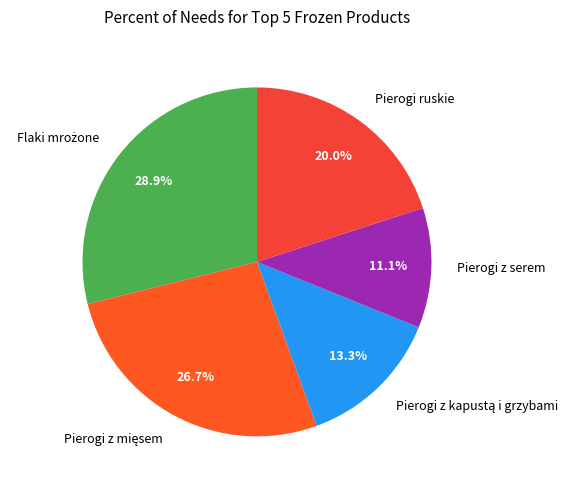

What is the smallest slice in the pie chart?

Pierogi z serem